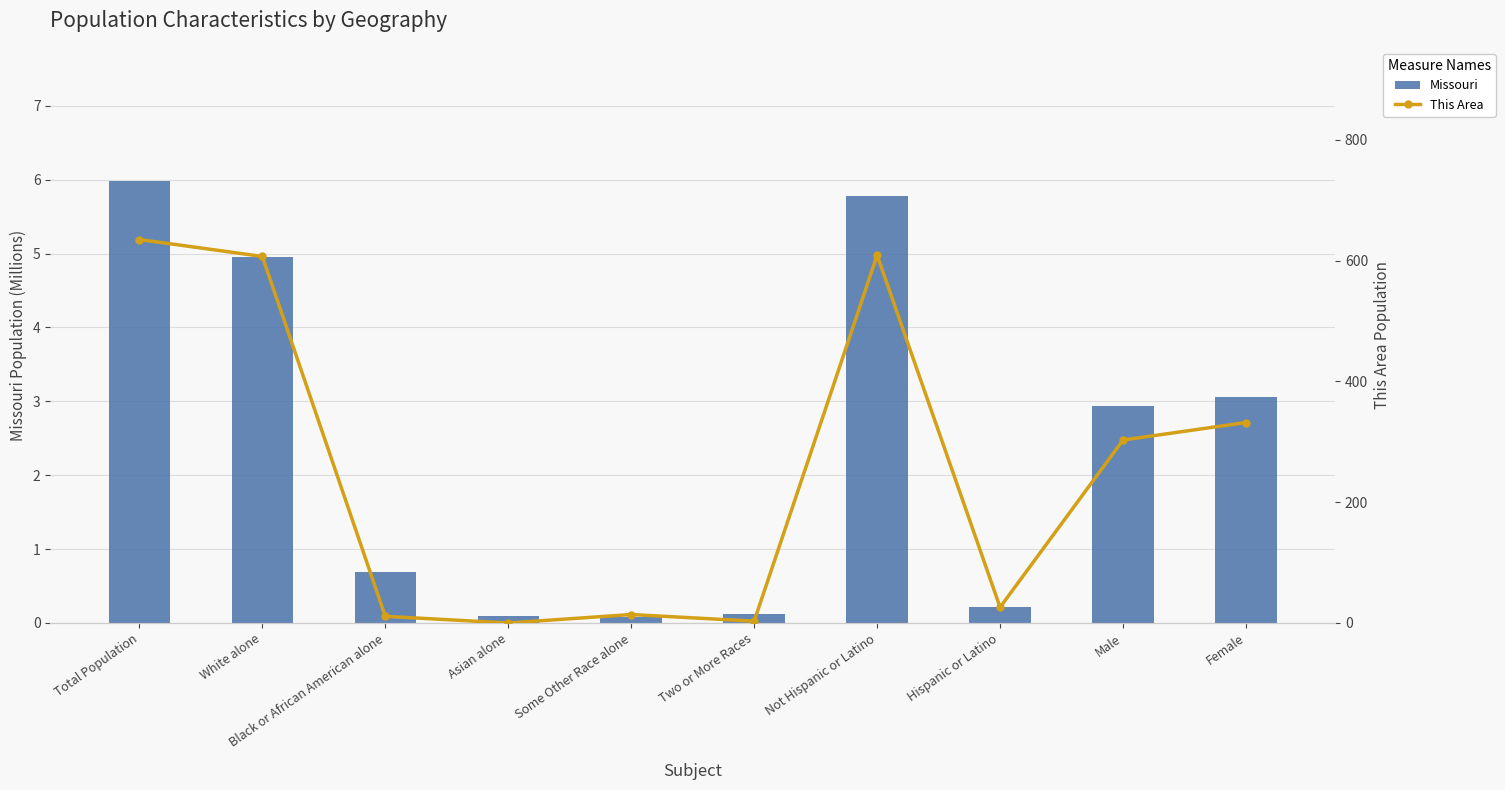

Which series has the largest total across all categories?

This Area